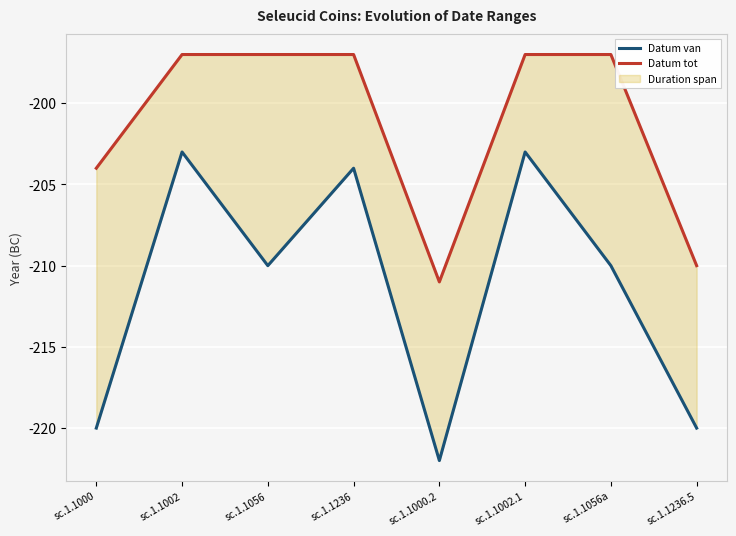

What is the approximate value of Datum tot at sc.1.1002.1, to the nearest 10?

-200